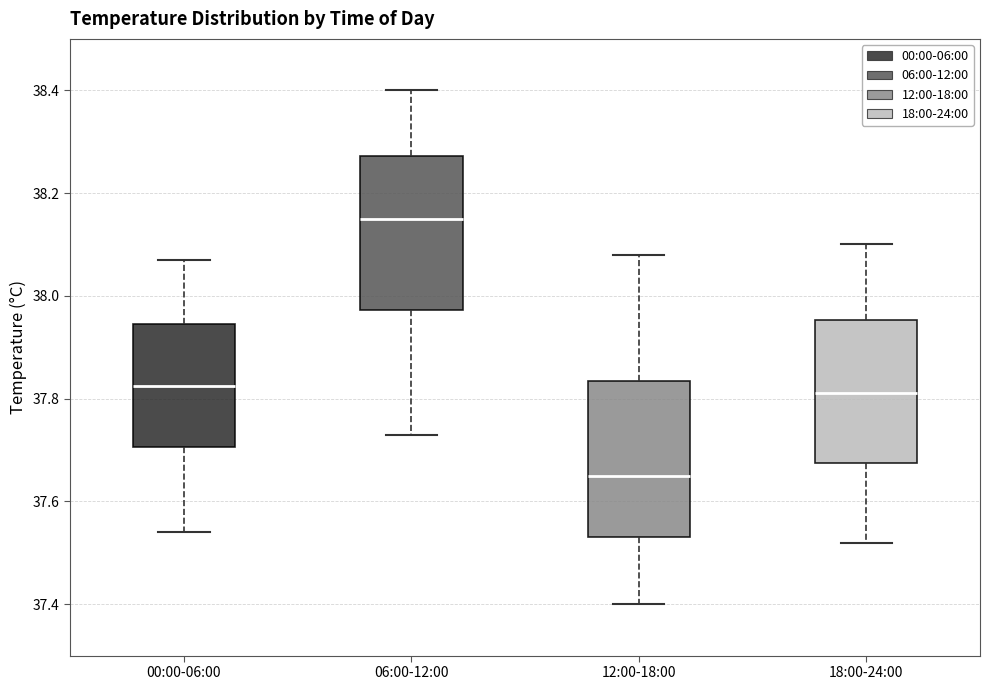

Where is the upper edge of the box for 00:00-06:00 on the y-axis? The values are not printed on the chart, so give them approximately, as read against the axis.

37.94